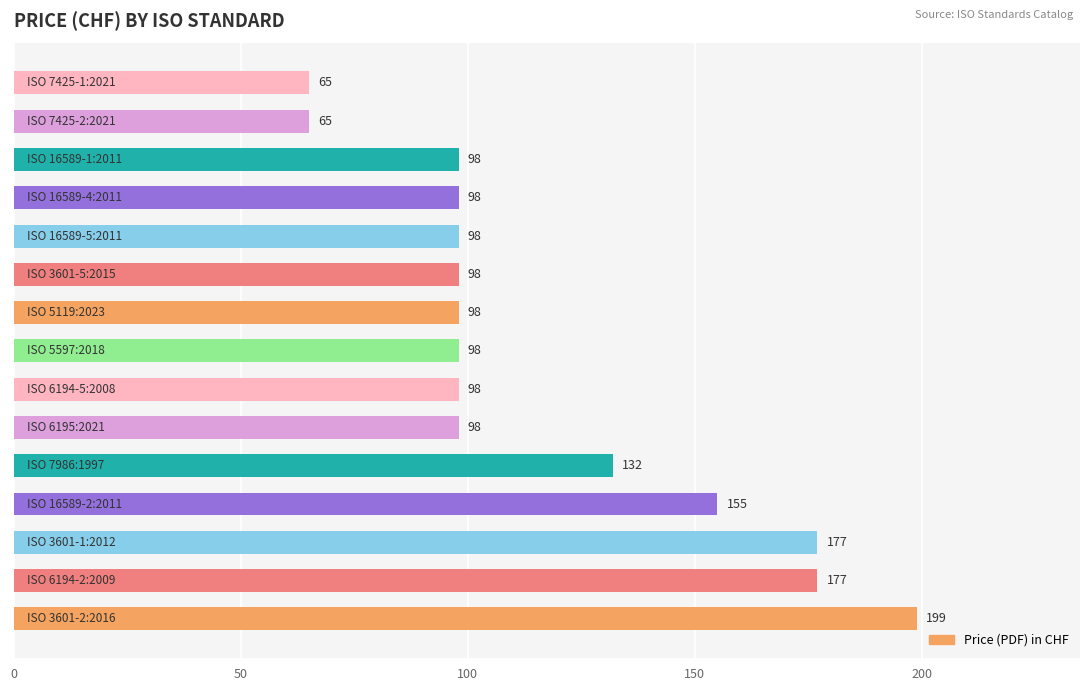

What is the smallest value displayed?

65